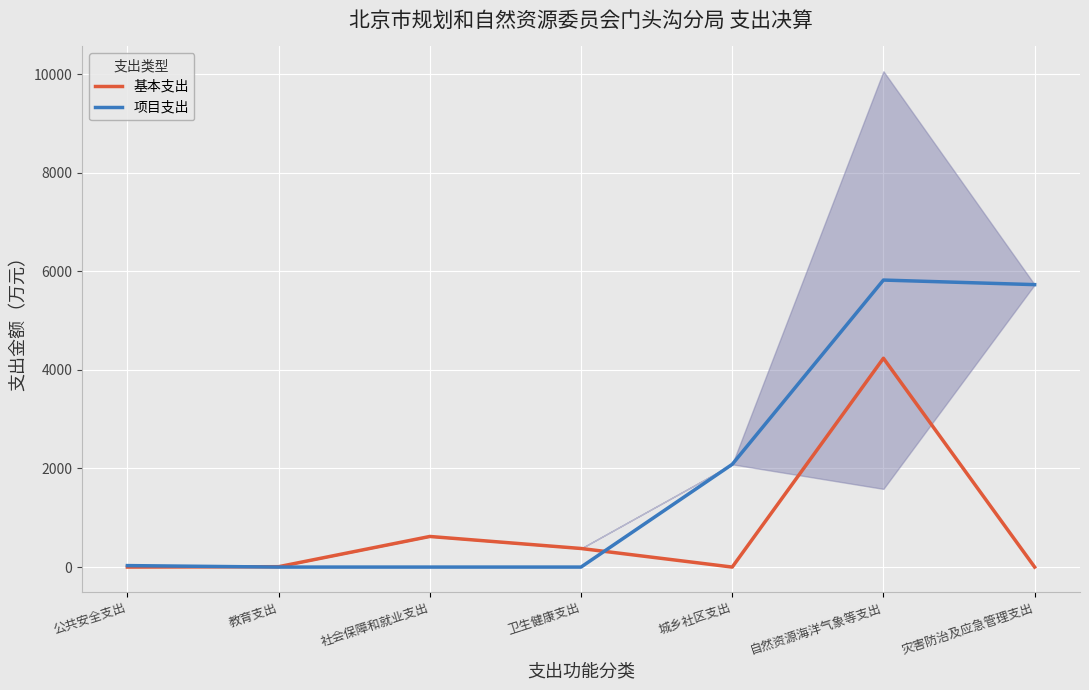

True or false: 基本支出 has more than 1 interior local peaks.

True